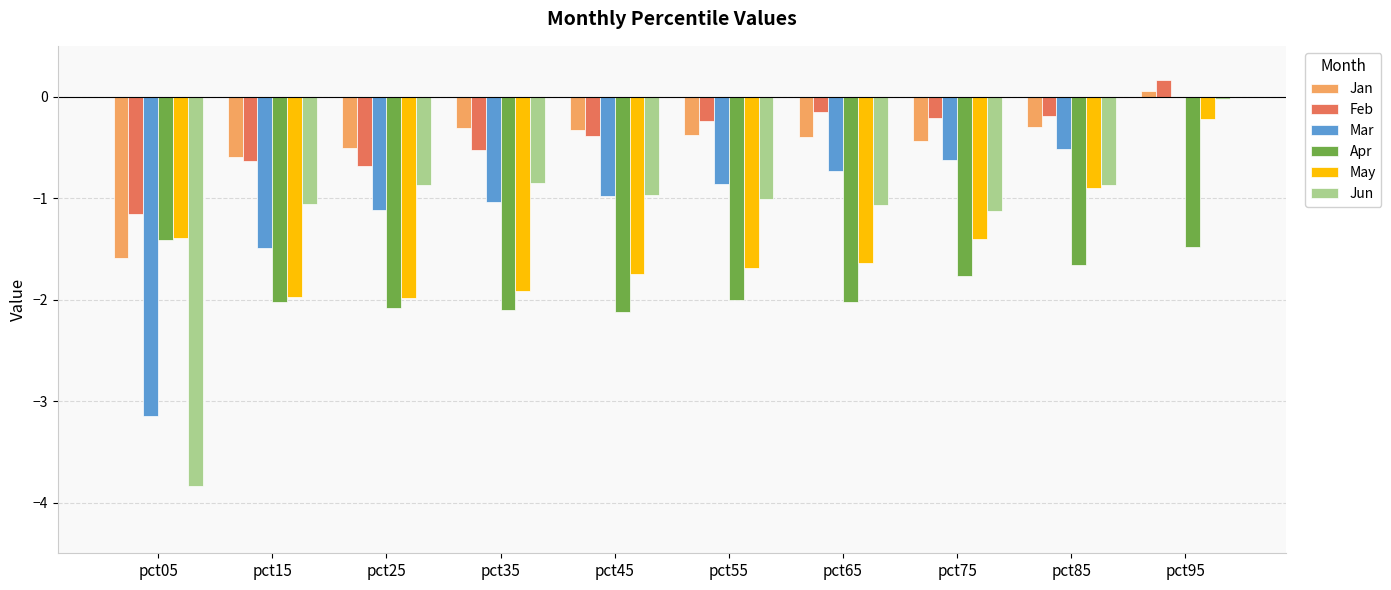

Which label corresponds to the largest value in the chart?

pct95